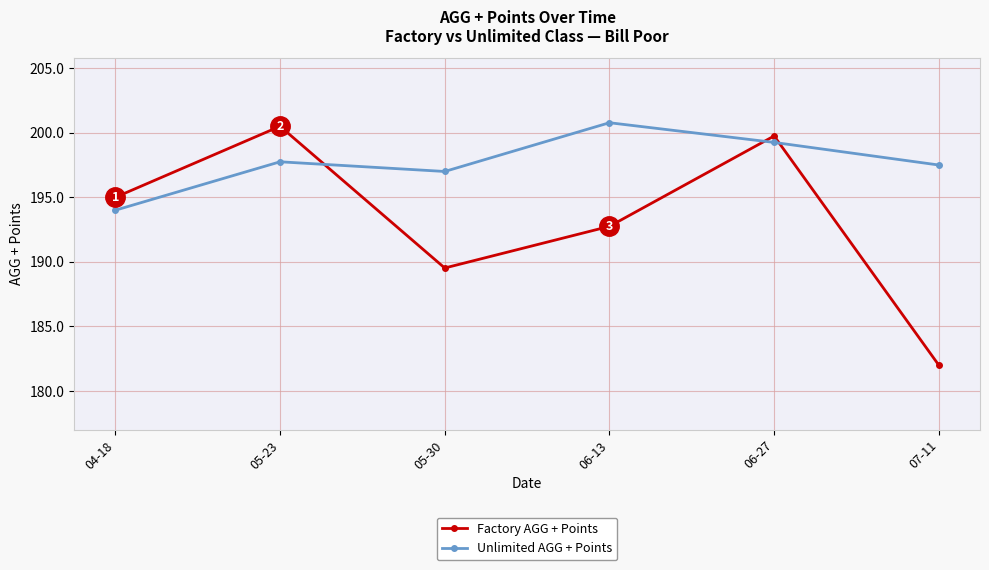

How many lines are shown in the chart?

2